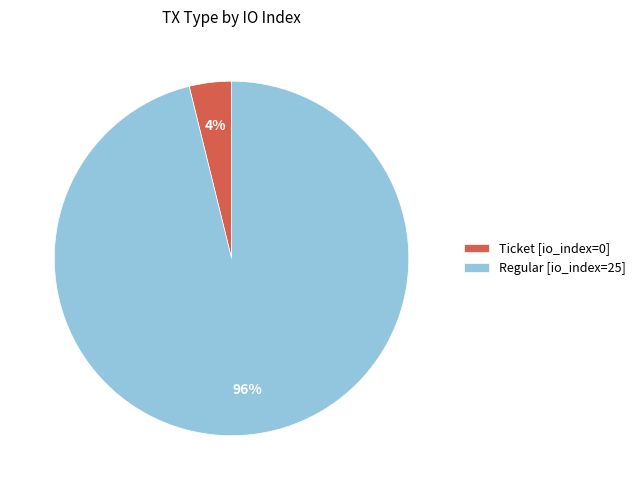

Rank the categories by value from highest to lowest.

Regular [io_index=25], Ticket [io_index=0]